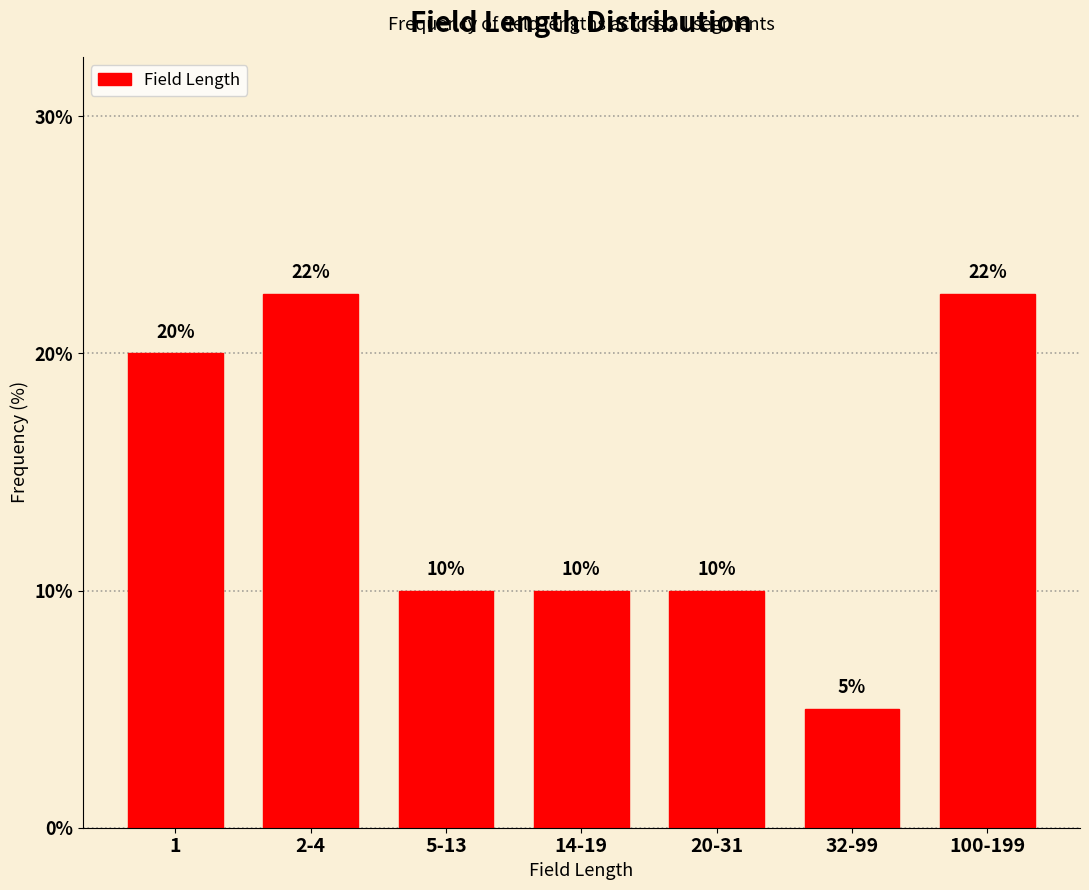

What is the sum of the values at 14-19 and 20-31?

20.0